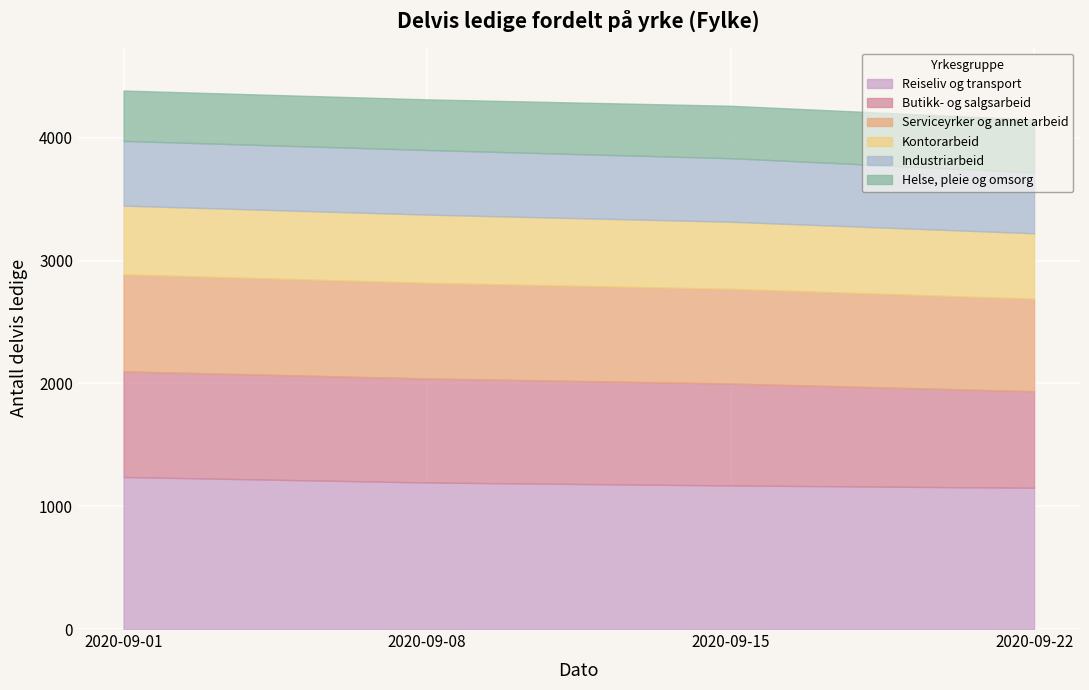

True or false: Kontorarbeid and Reiseliv og transport intersect in this chart.

False